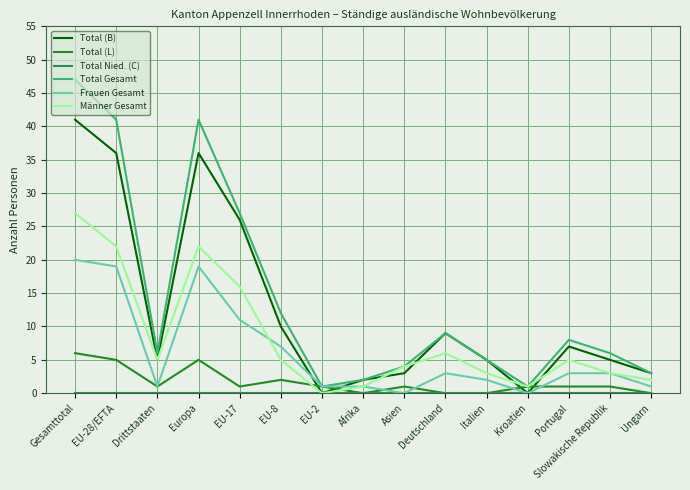

Which series has the widest spread of values?

Total Gesamt